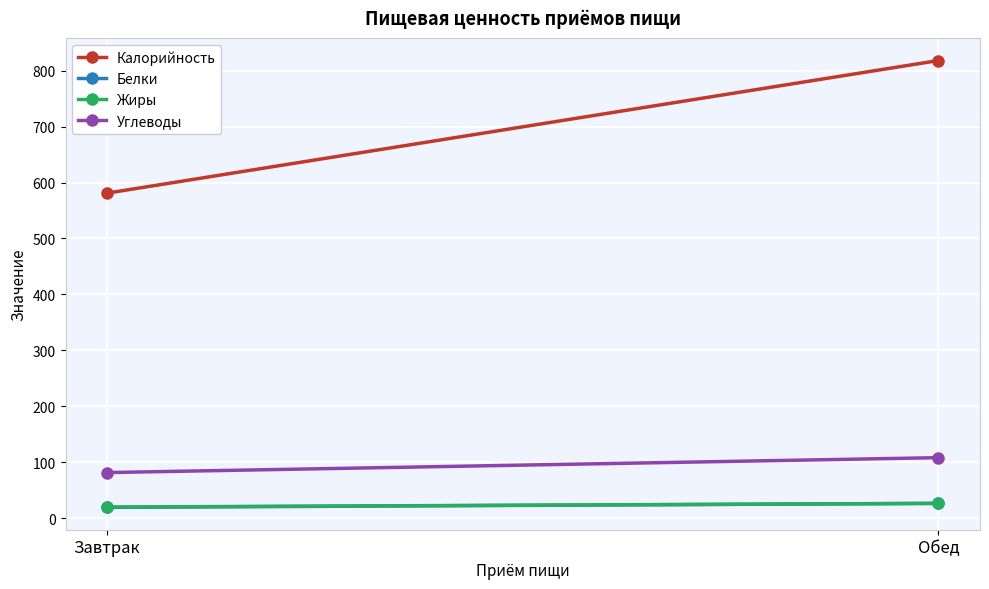

What are all the series names shown in the legend?

Калорийность, Белки, Жиры, Углеводы